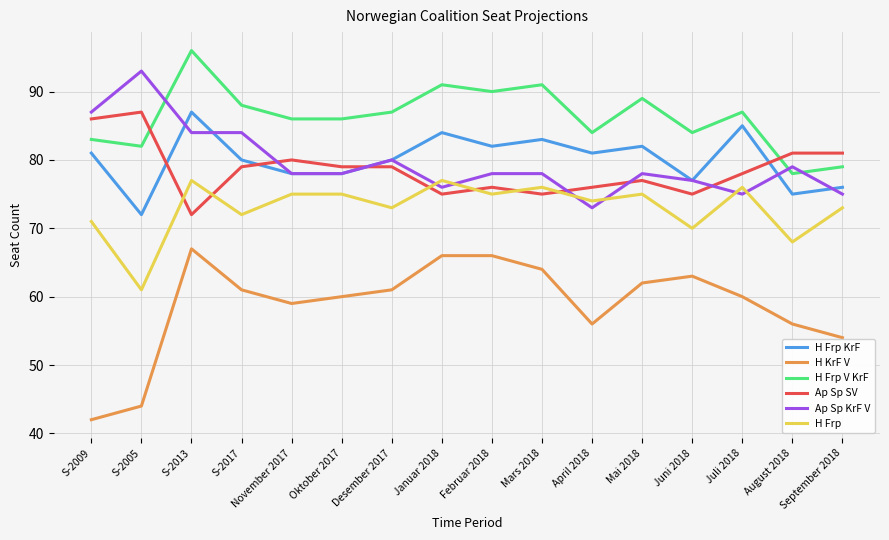

Reading left to right, list all the values displayed in this chart.

H Frp KrF: S-2009=81	S-2005=72	S-2013=87	S-2017=80	November 2017=78	Oktober 2017=78	Desember 2017=80	Januar 2018=84	Februar 2018=82	Mars 2018=83	April 2018=81	Mai 2018=82	Juni 2018=77	Juli 2018=85	August 2018=75	September 2018=76
H KrF V: S-2009=42	S-2005=44	S-2013=67	S-2017=61	November 2017=59	Oktober 2017=60	Desember 2017=61	Januar 2018=66	Februar 2018=66	Mars 2018=64	April 2018=56	Mai 2018=62	Juni 2018=63	Juli 2018=60	August 2018=56	September 2018=54
H Frp V KrF: S-2009=83	S-2005=82	S-2013=96	S-2017=88	November 2017=86	Oktober 2017=86	Desember 2017=87	Januar 2018=91	Februar 2018=90	Mars 2018=91	April 2018=84	Mai 2018=89	Juni 2018=84	Juli 2018=87	August 2018=78	September 2018=79
Ap Sp SV: S-2009=86	S-2005=87	S-2013=72	S-2017=79	November 2017=80	Oktober 2017=79	Desember 2017=79	Januar 2018=75	Februar 2018=76	Mars 2018=75	April 2018=76	Mai 2018=77	Juni 2018=75	Juli 2018=78	August 2018=81	September 2018=81
Ap Sp KrF V: S-2009=87	S-2005=93	S-2013=84	S-2017=84	November 2017=78	Oktober 2017=78	Desember 2017=80	Januar 2018=76	Februar 2018=78	Mars 2018=78	April 2018=73	Mai 2018=78	Juni 2018=77	Juli 2018=75	August 2018=79	September 2018=75
H Frp: S-2009=71	S-2005=61	S-2013=77	S-2017=72	November 2017=75	Oktober 2017=75	Desember 2017=73	Januar 2018=77	Februar 2018=75	Mars 2018=76	April 2018=74	Mai 2018=75	Juni 2018=70	Juli 2018=76	August 2018=68	September 2018=73